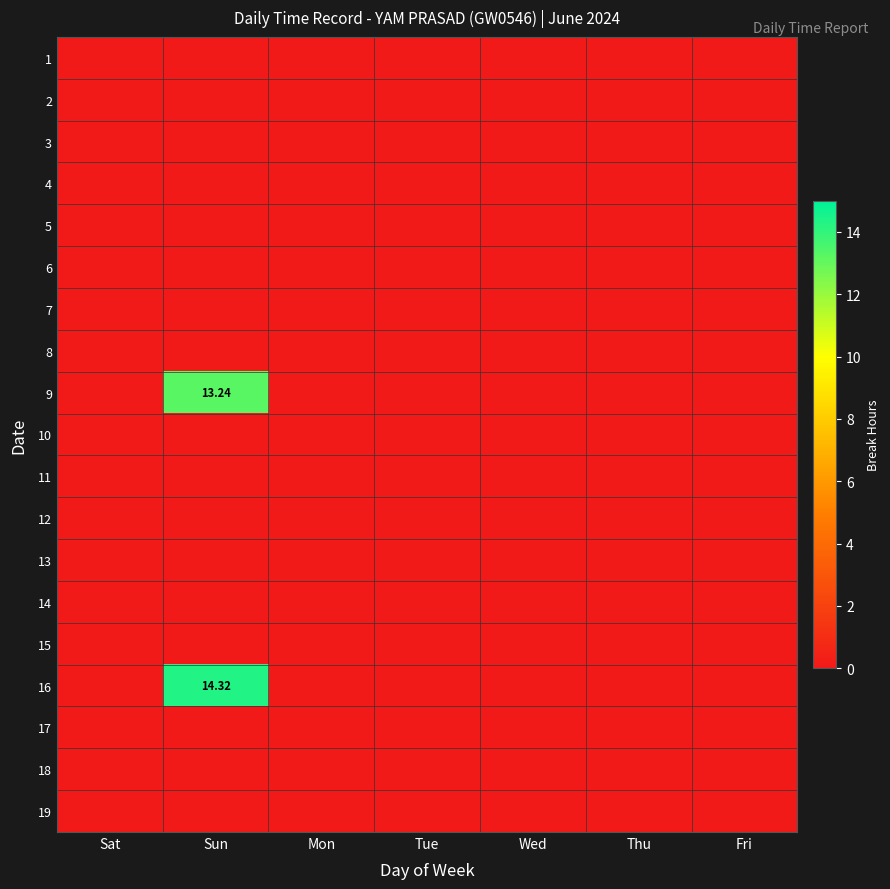

True or false: 10 has a value of 0.0 at Sun.

True